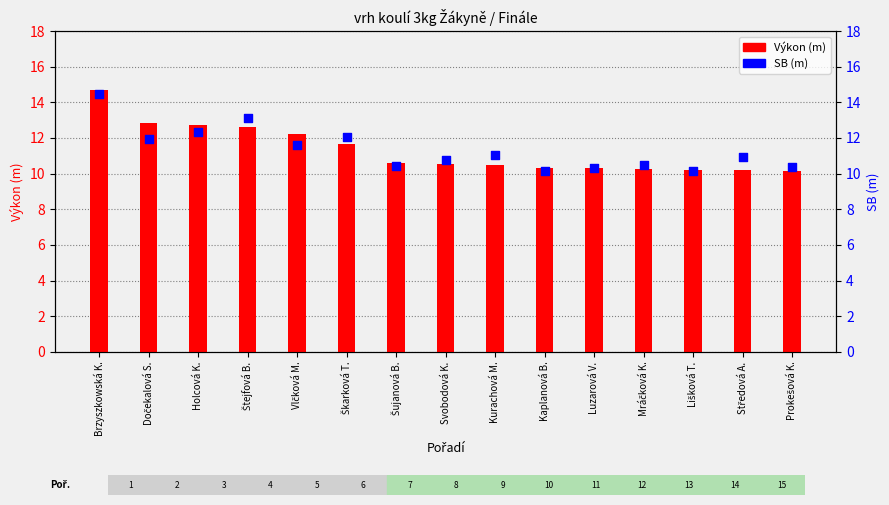

Is the value of SB (m) at Brzyszkowská K. greater than the value of Výkon (m) at Luzarová V.?

Yes